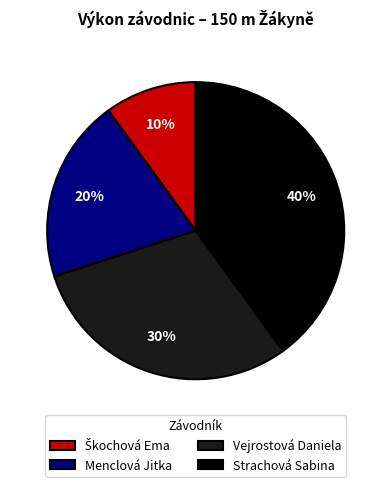

To the nearest percent, what is the difference between the largest and smallest slice percentages?

30%